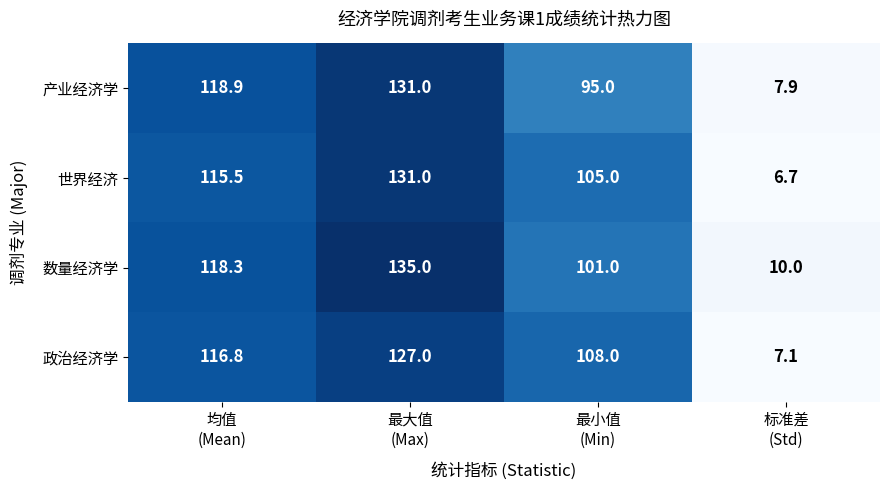

Reading left to right, transcribe all the data shown in this chart.

产业经济学: 118.9	131.0	95.0	7.9
世界经济: 115.5	131.0	105.0	6.7
数量经济学: 118.3	135.0	101.0	10.0
政治经济学: 116.8	127.0	108.0	7.1